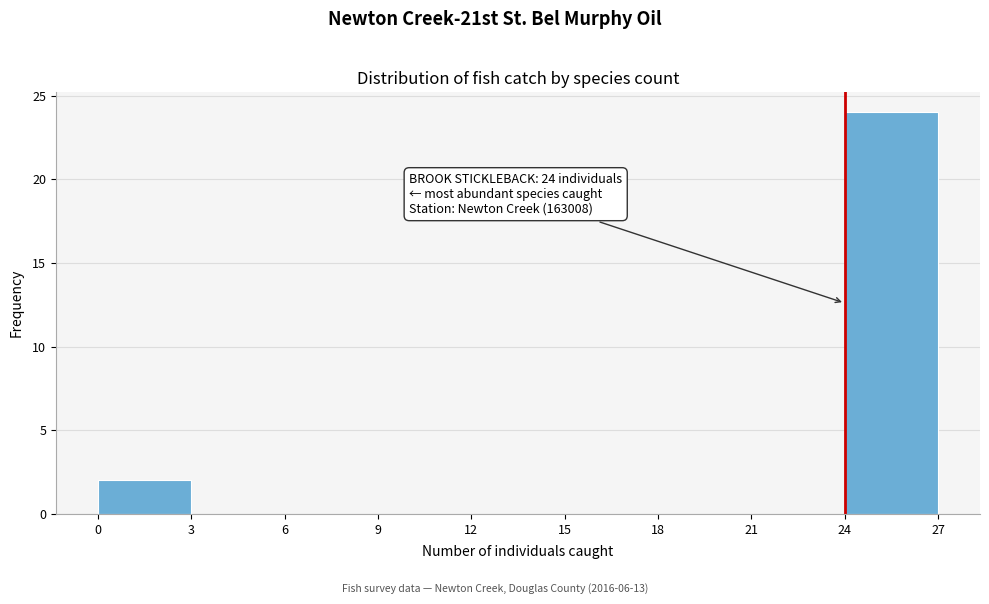

Over which range of the x-axis is the bar tallest?

24 to 27